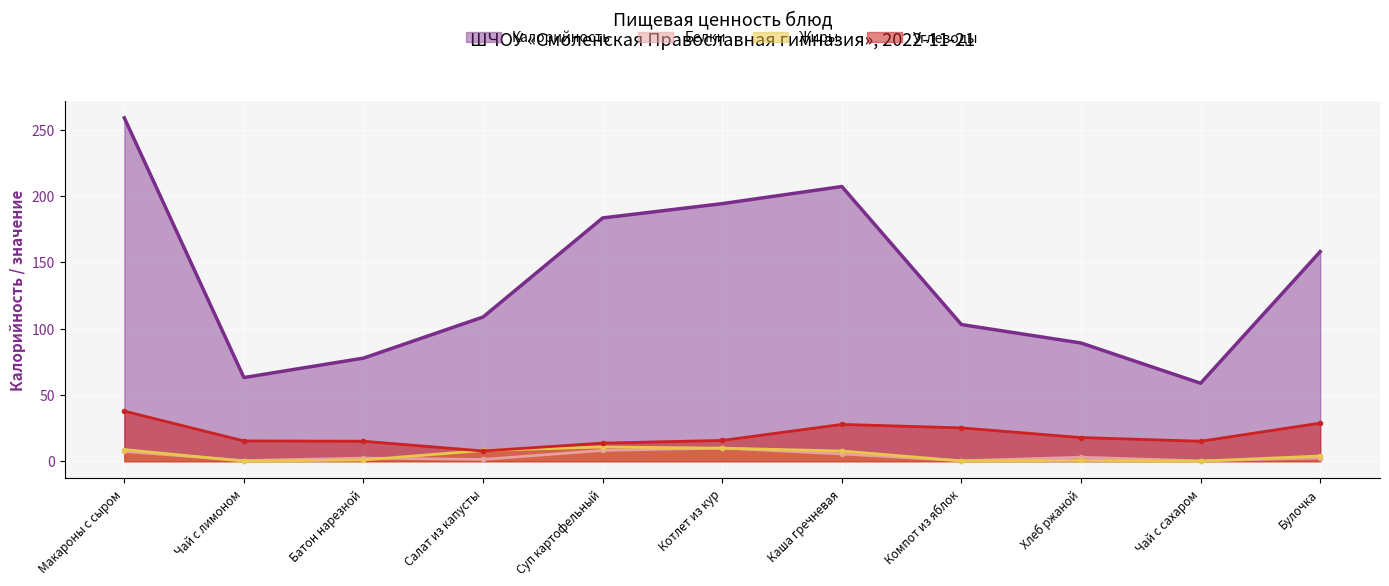

What is the minimum value for Углеводы?

7.7